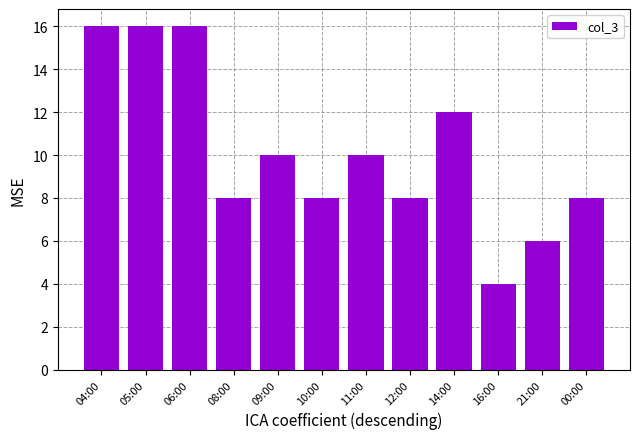

The value at 16:00 is 4. True or false?

True